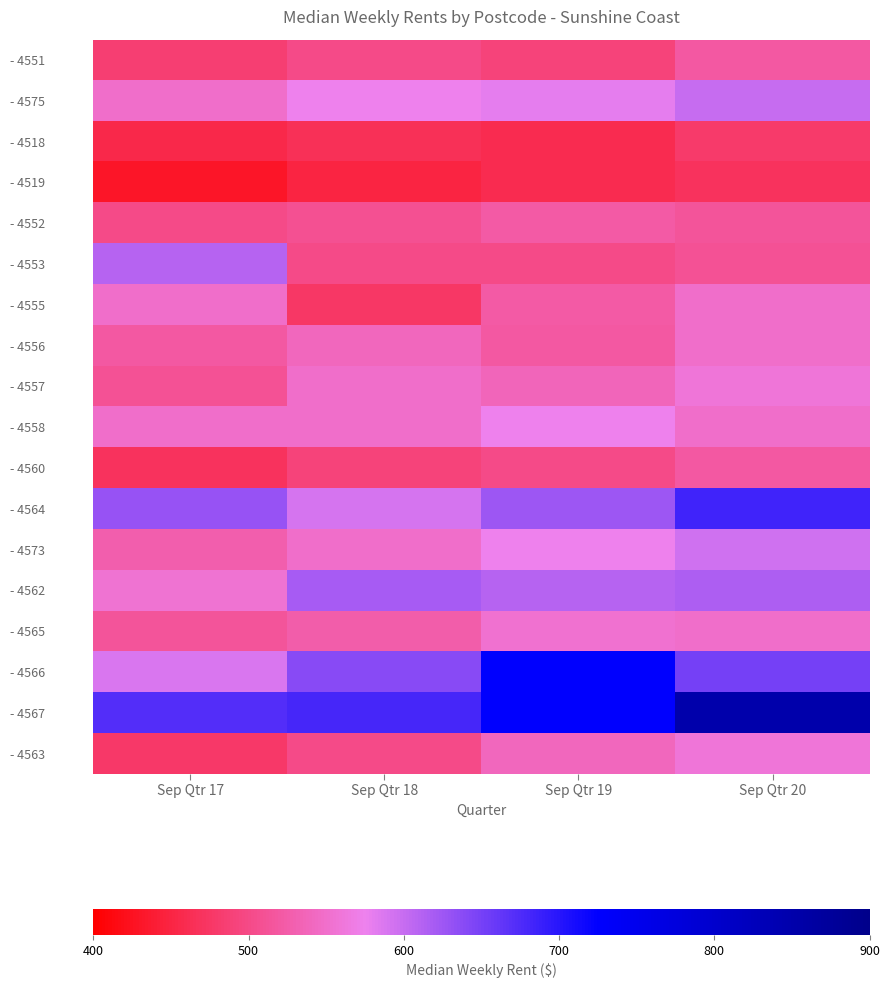

Rank the series at Sep Qtr 18 from lowest to highest value.

- 4519, - 4518, - 4555, - 4560, - 4551, - 4553, - 4563, - 4552, - 4565, - 4556, - 4557, - 4558, - 4573, - 4575, - 4564, - 4562, - 4566, - 4567